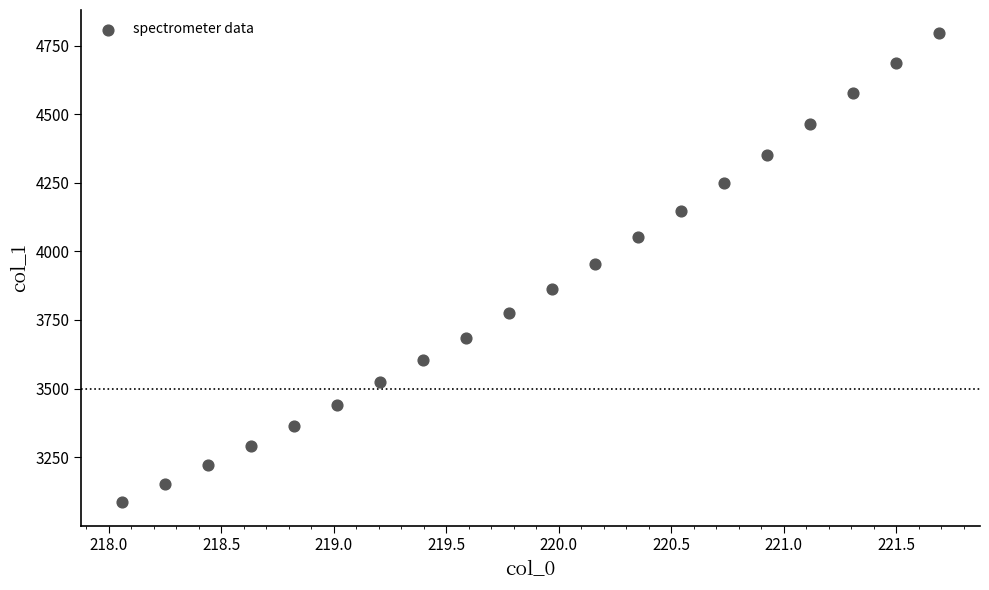

What is the range of X values (max minus min)?

3.6